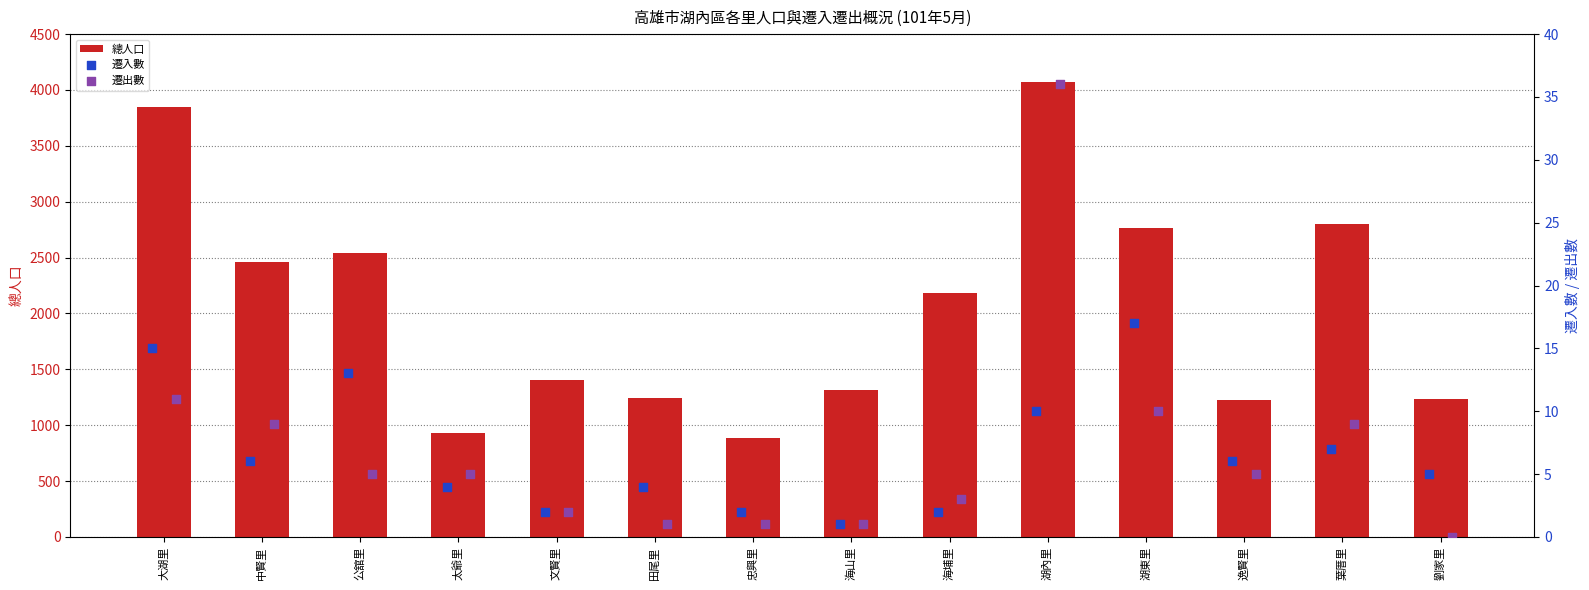

At how many categories does at least one series exceed 1087?

12